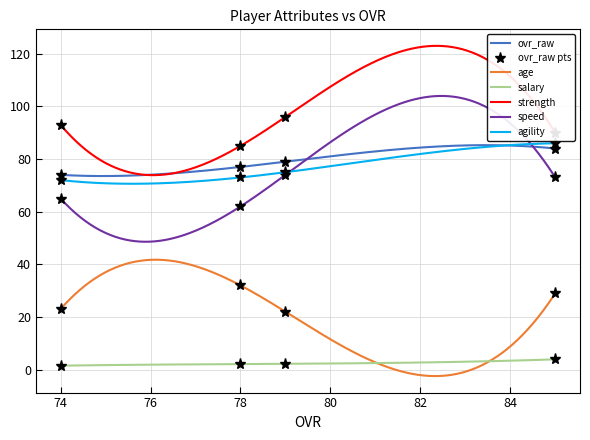

At which category does strength reach its first local peak?

79